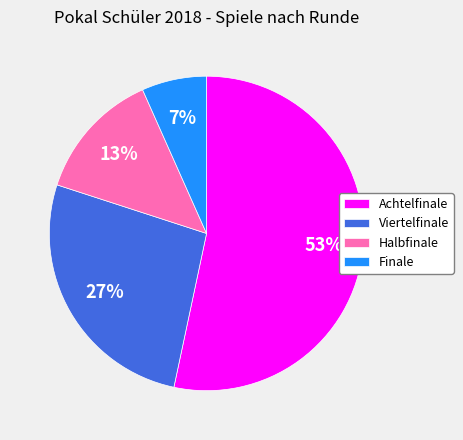

Between Halbfinale and Viertelfinale, which is larger?

Viertelfinale